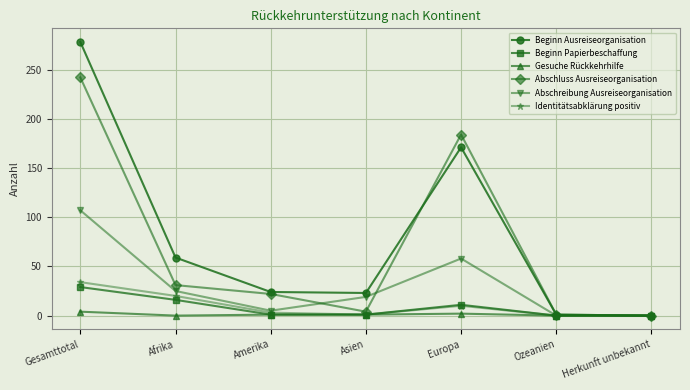

Count the number of categories in the chart.

7